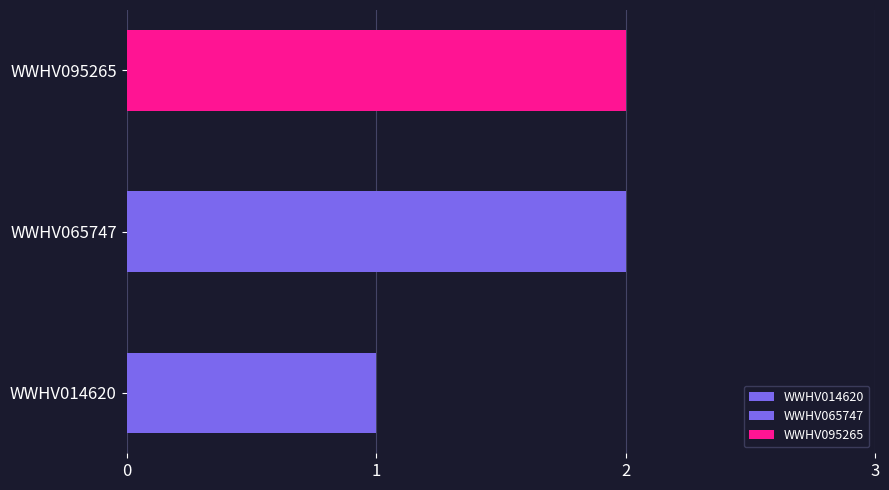

What is the sum of the values at WWHV065747 and WWHV095265?

4